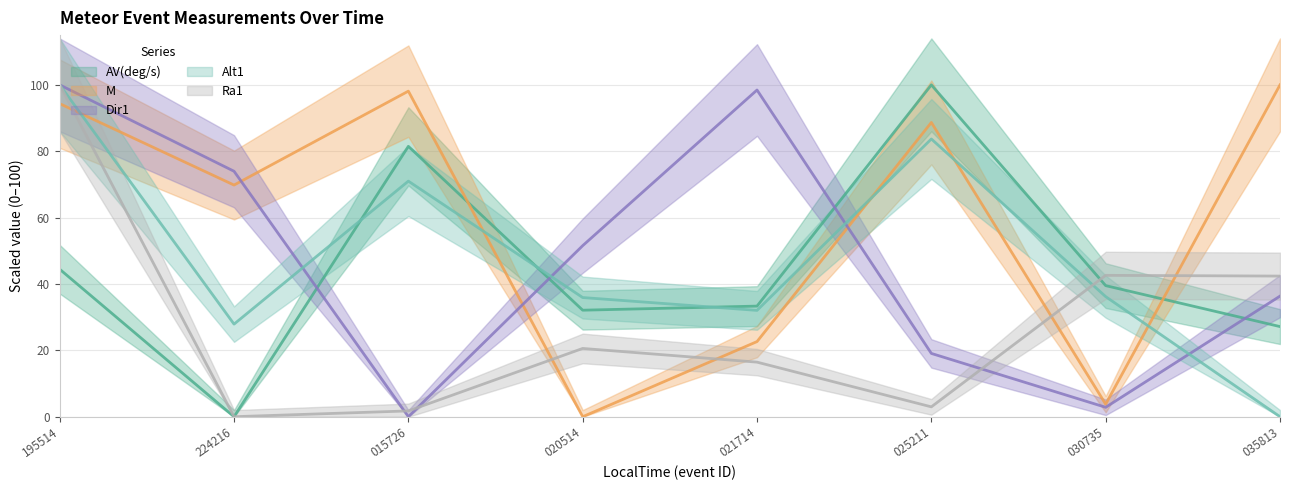

Is it true that Alt1 equals 0.0 at 035813?

True